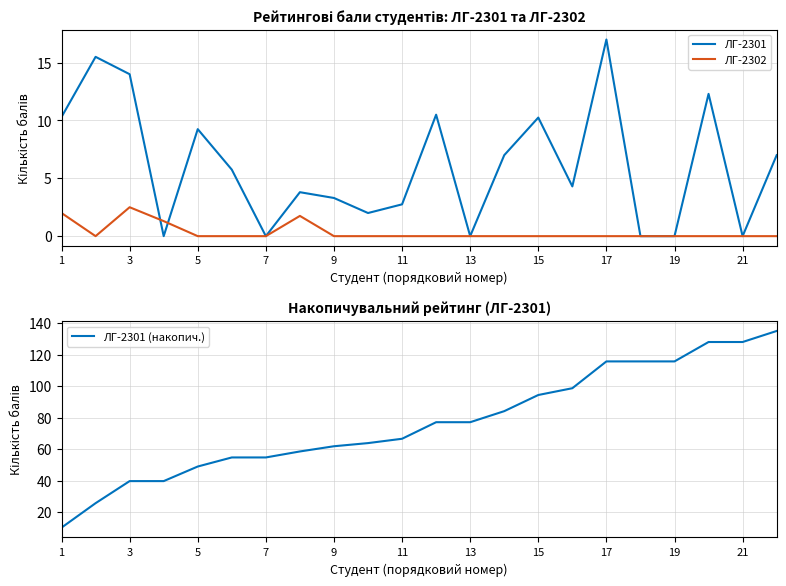

Count the number of categories in the chart.

22